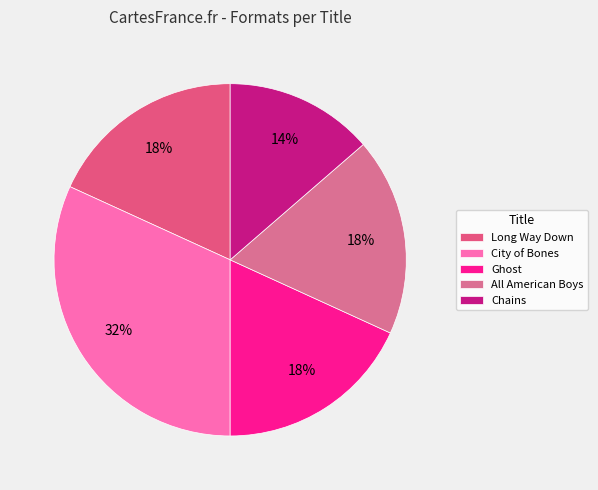

Is Long Way Down the majority of the pie?

No